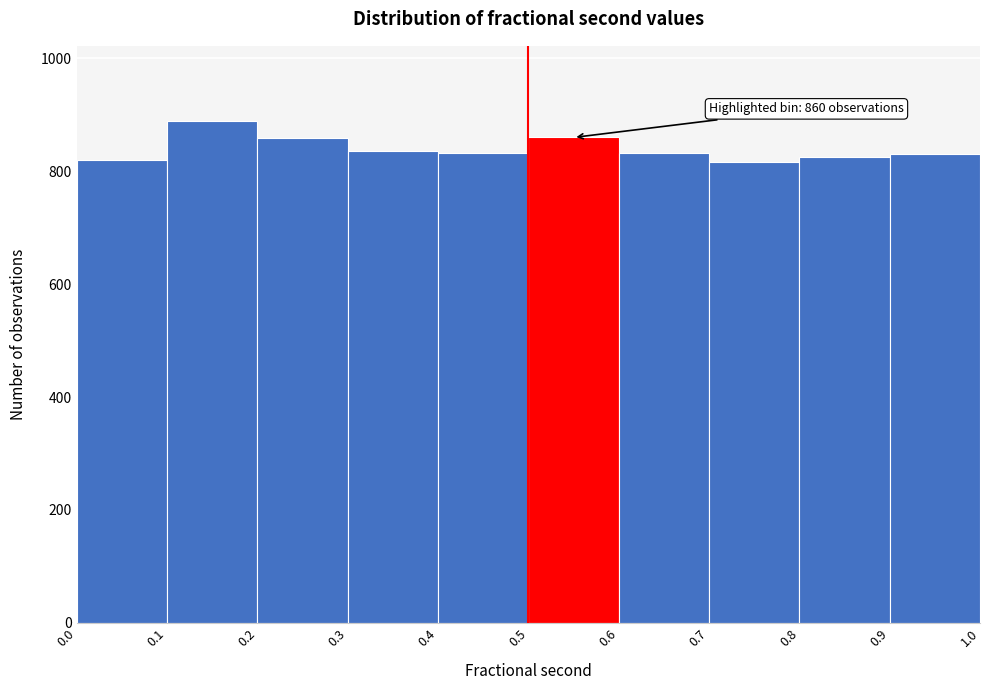

Which range on the x-axis has the tallest bar?

0.1 to 0.2